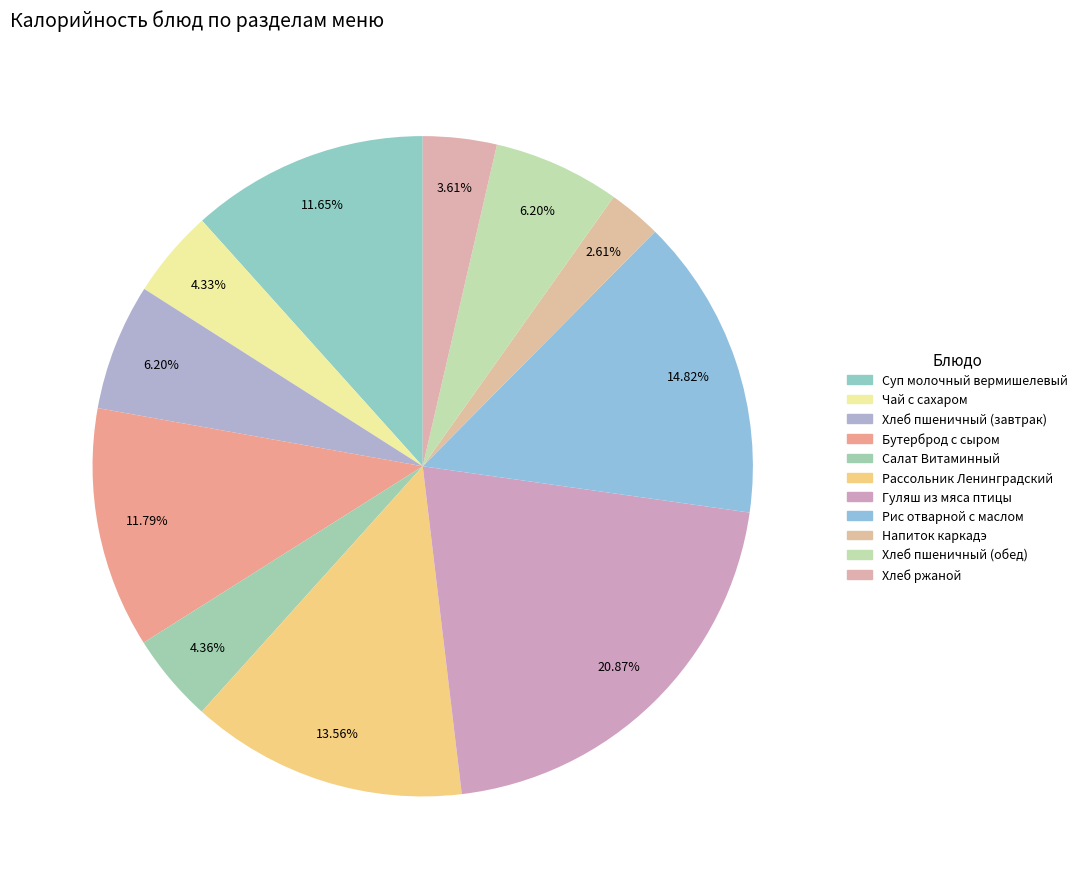

How many slices are in this pie chart?

11